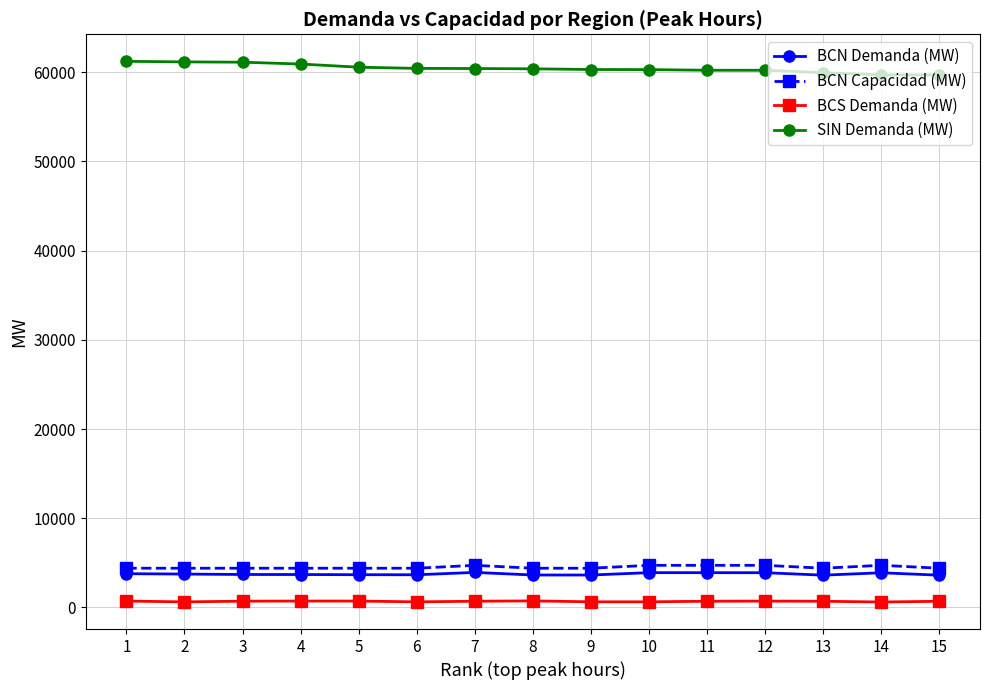

True or false: BCS Demanda (MW) has more than 1 points higher than both neighbors.

True